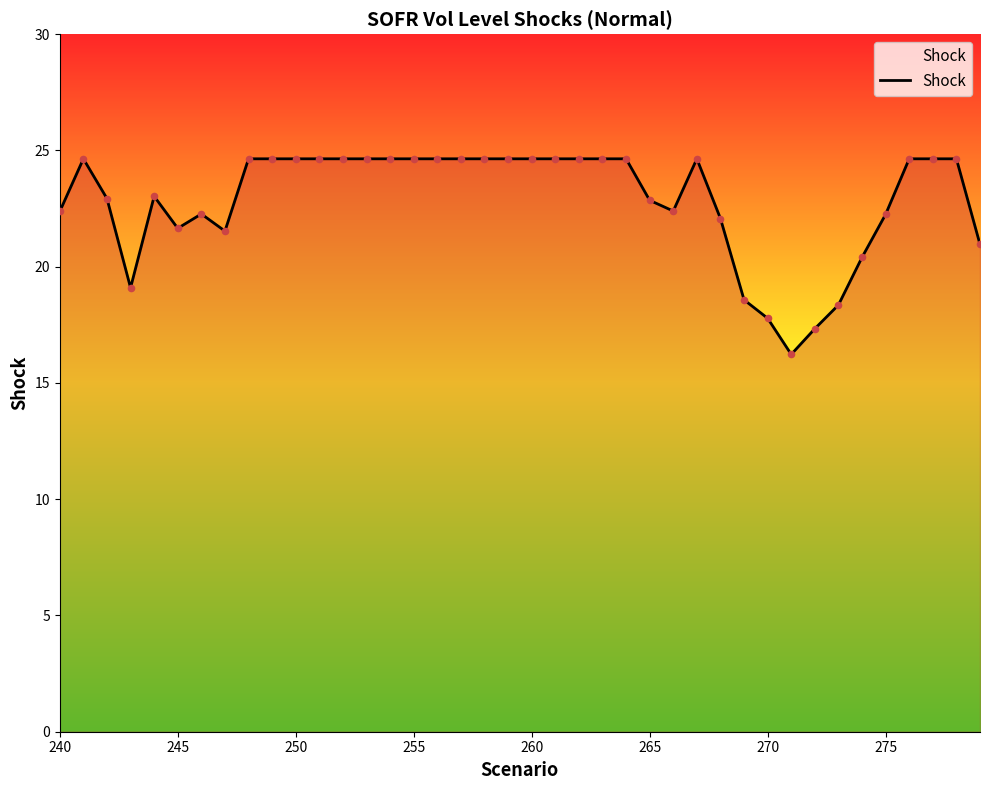

What is the smallest value displayed?

16.2